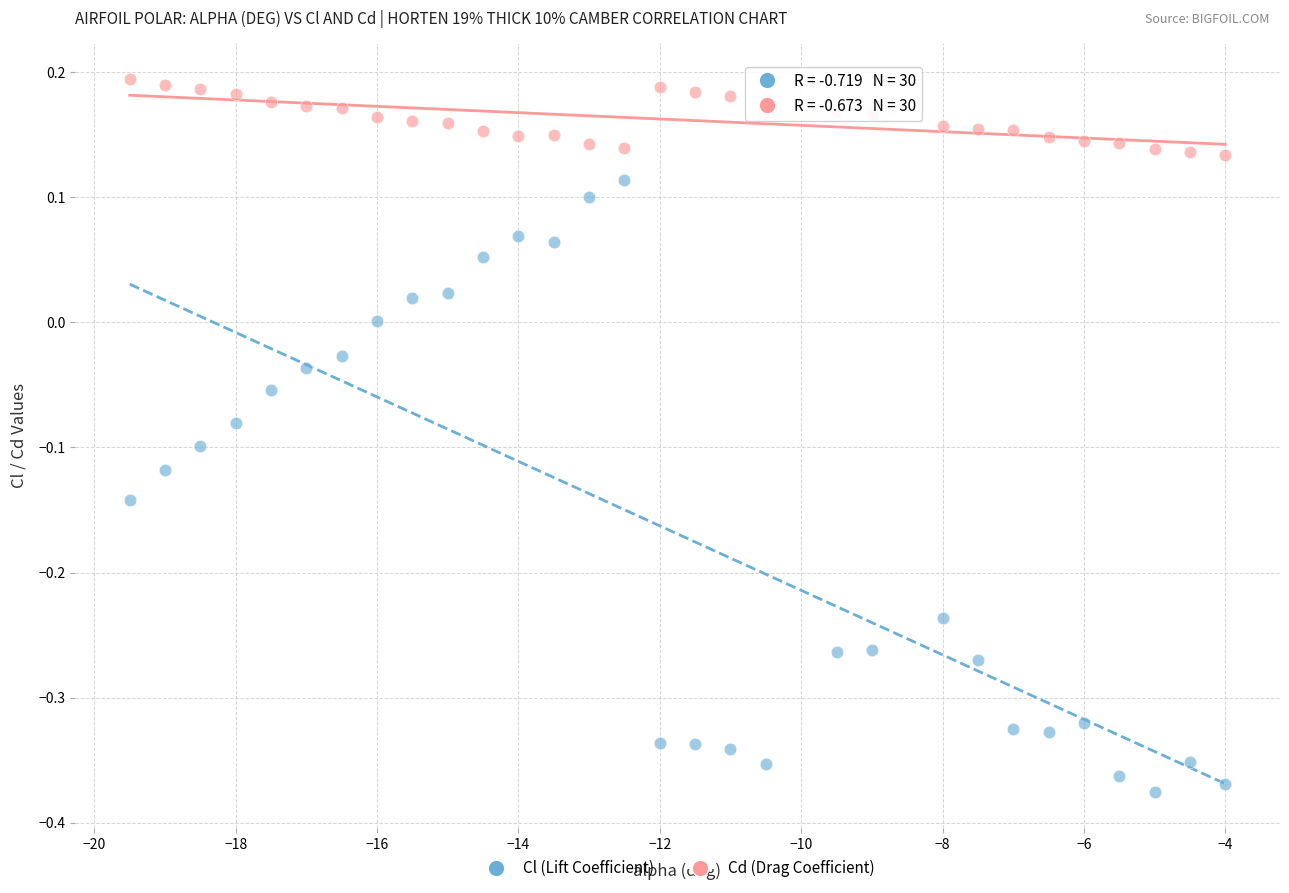

Across all data points, what is the range of X values (max minus min)?

15.5